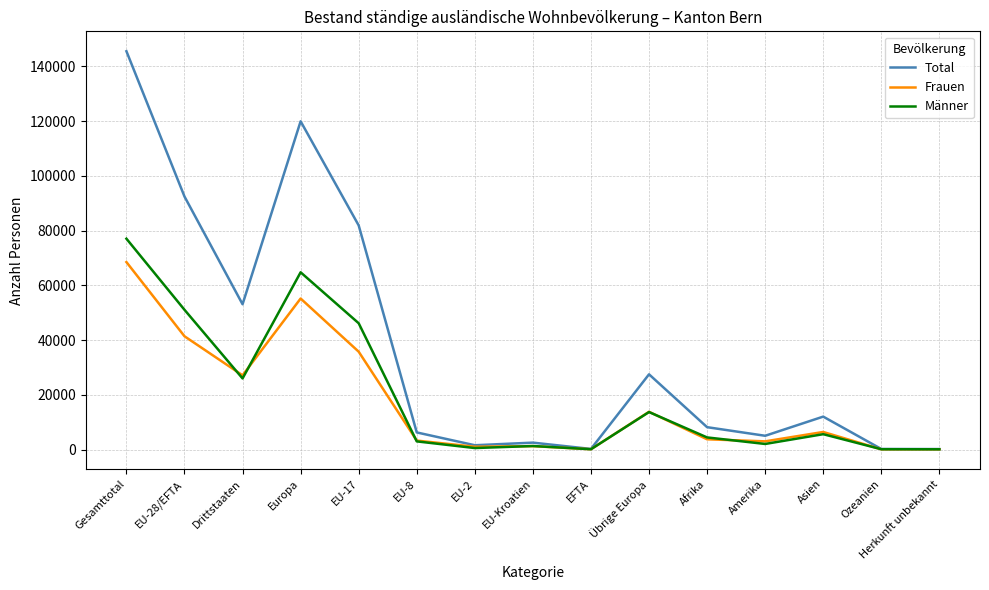

What are all the series names shown in the legend?

Total, Frauen, Männer